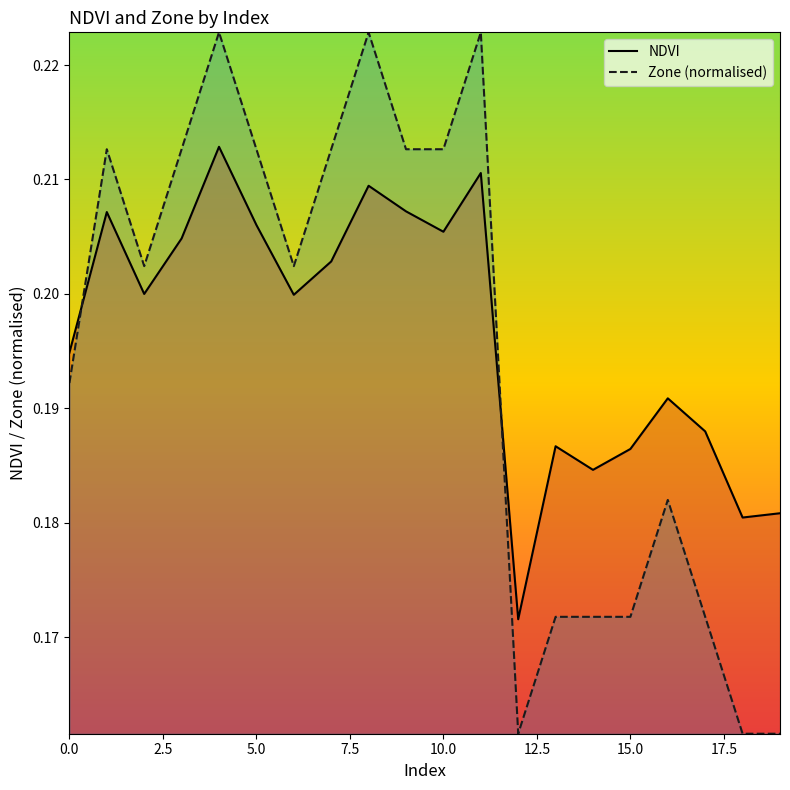

What are all the series names shown in the legend?

NDVI, Zone (normalised)